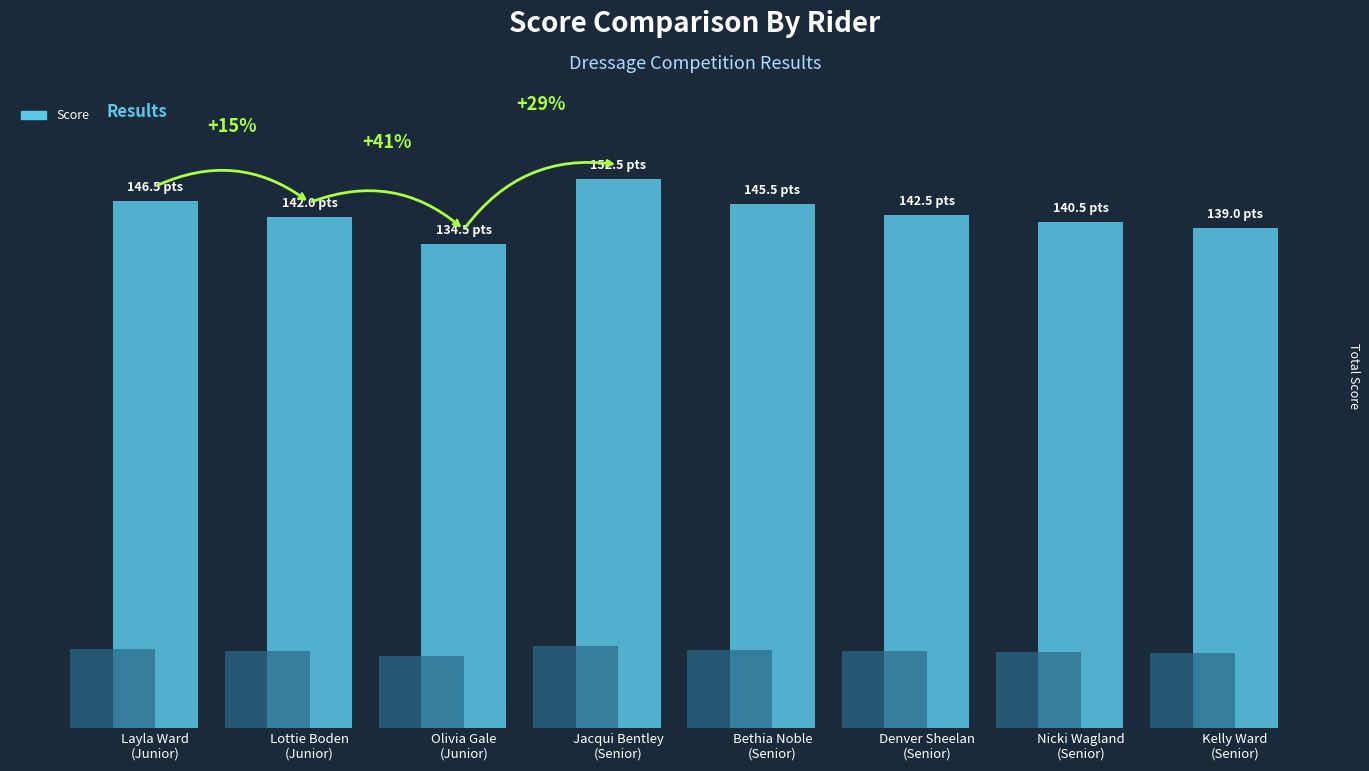

Which has a higher value, Jacqui Bentley
(Senior) or Kelly Ward
(Senior)?

Jacqui Bentley
(Senior)